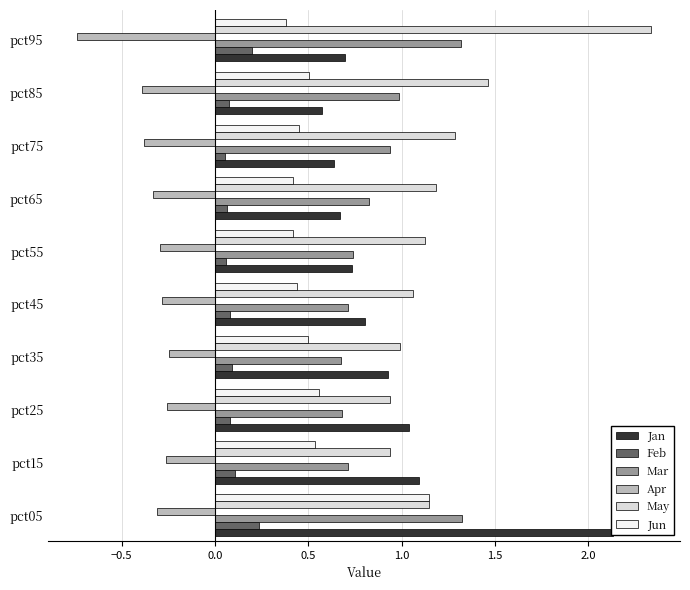

What are all the series names shown in the legend?

Jan, Feb, Mar, Apr, May, Jun